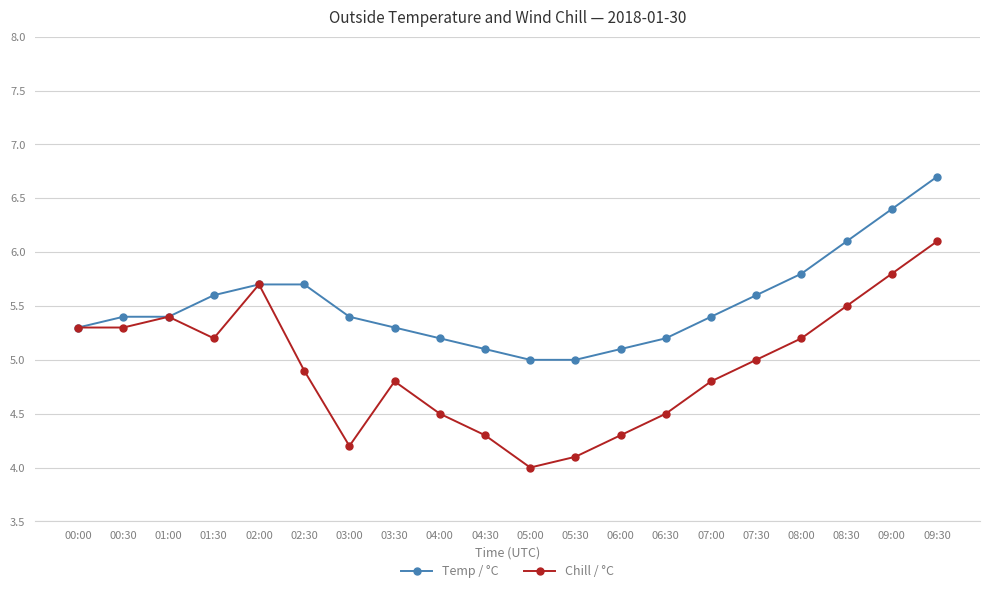

What is the highest value of the Temp / °C series?

6.7